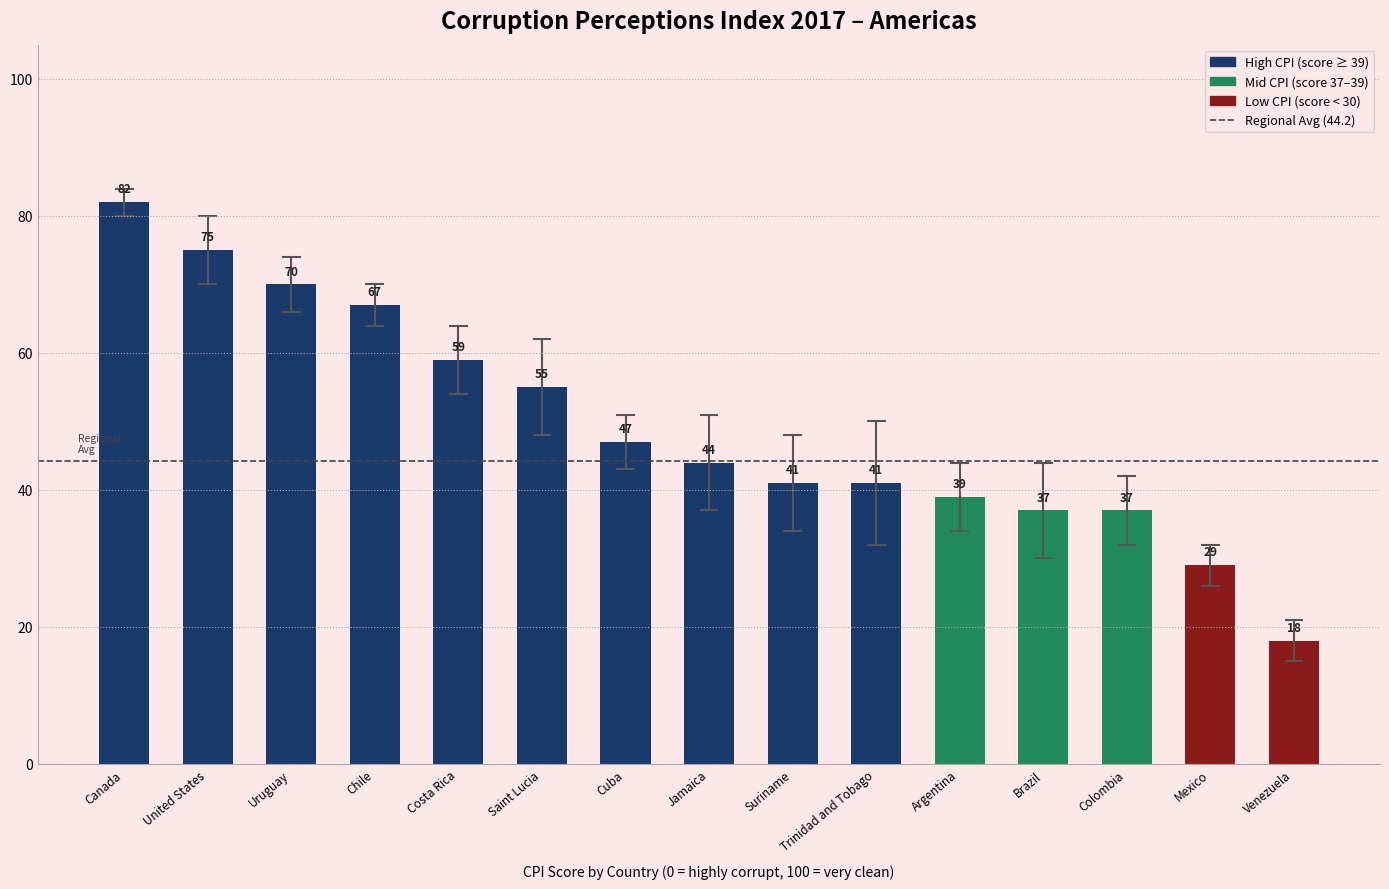

Between Saint Lucia and United States, which is larger?

United States